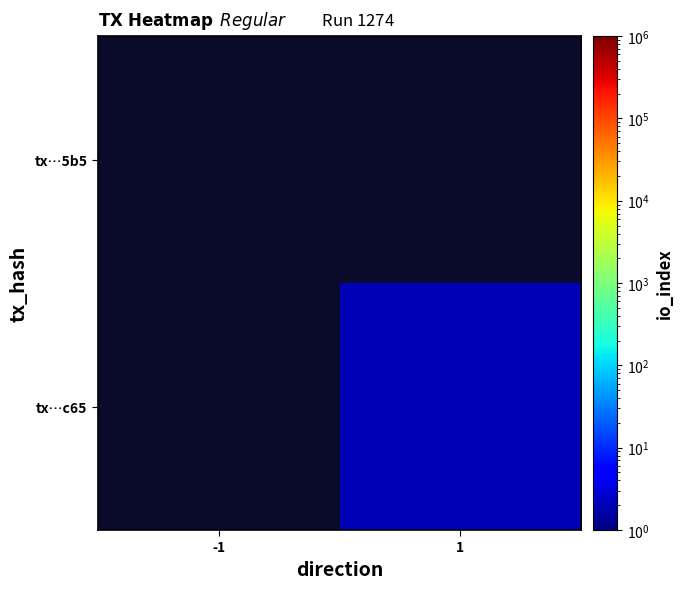

How many data points does each series have?

2